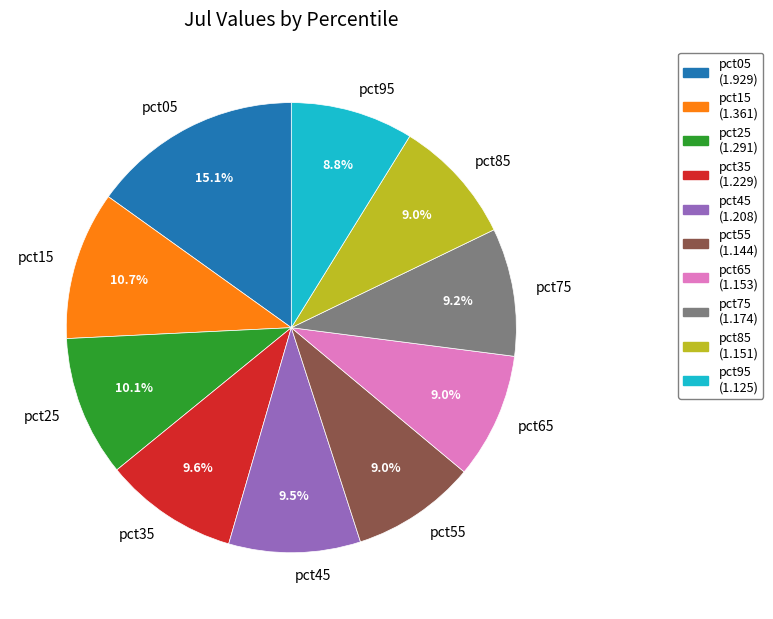

How many segments does this pie chart have?

10